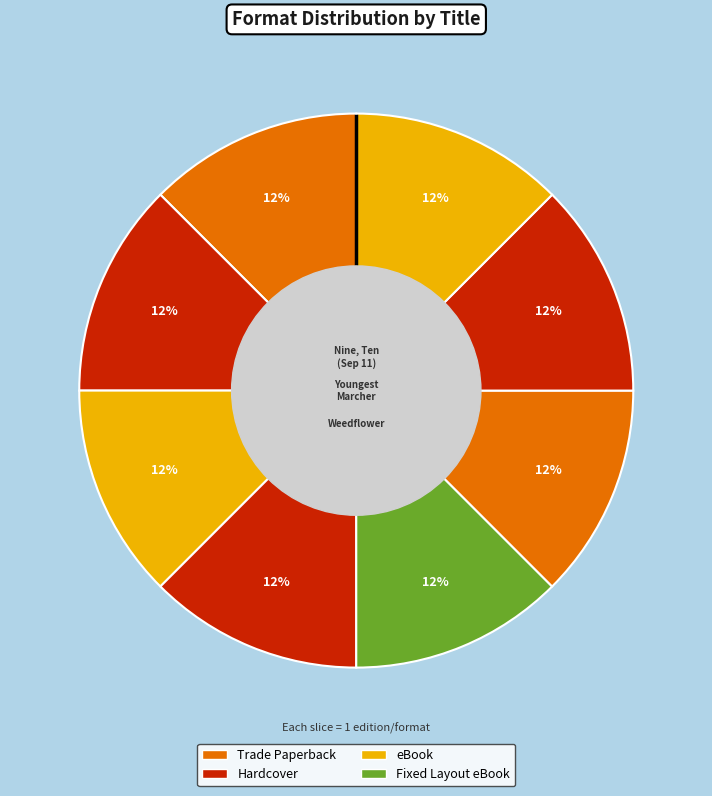

How many slices are in this pie chart?

8